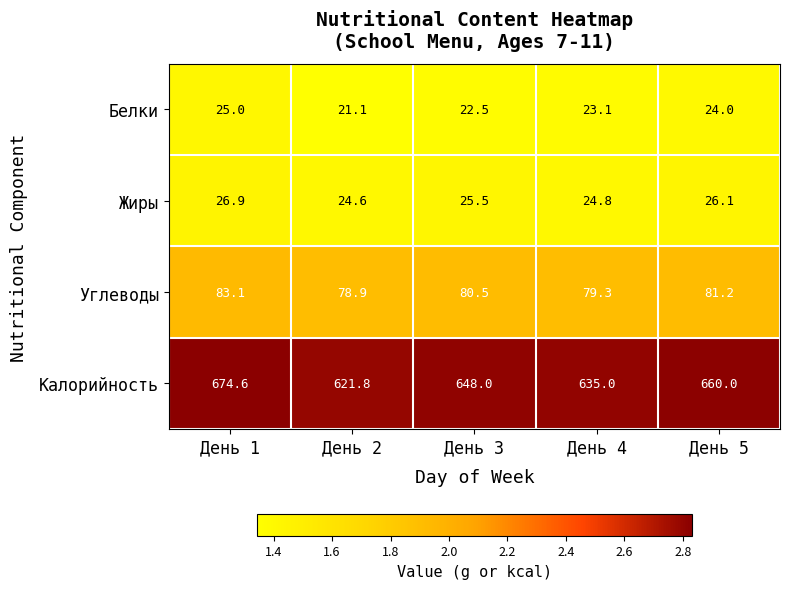

What is the total value across all series at День 4?

762.2